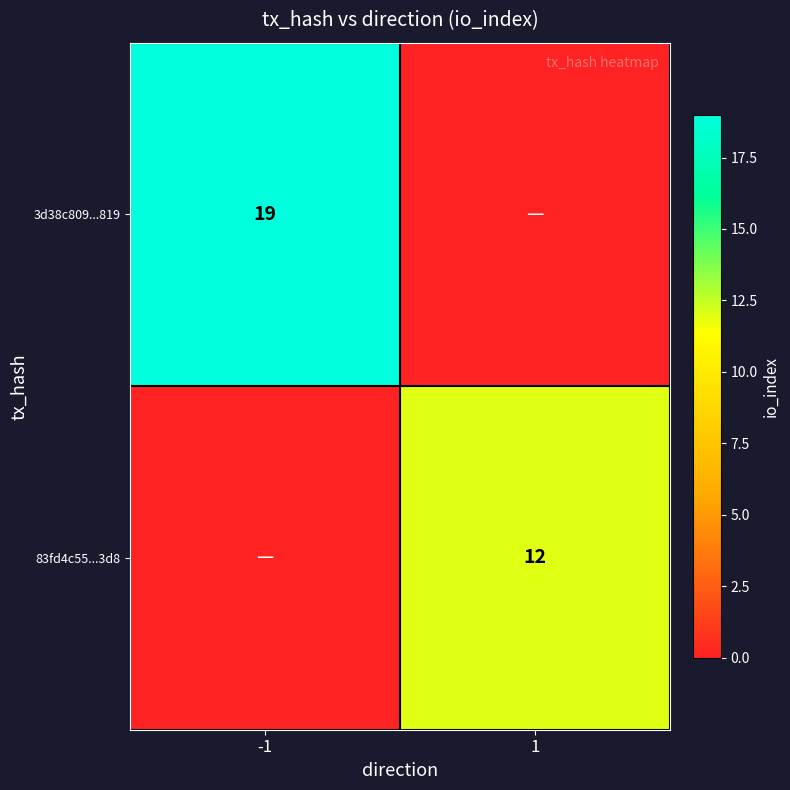

The 83fd4c55...3d8 series shows 21 at 1. True or false?

False